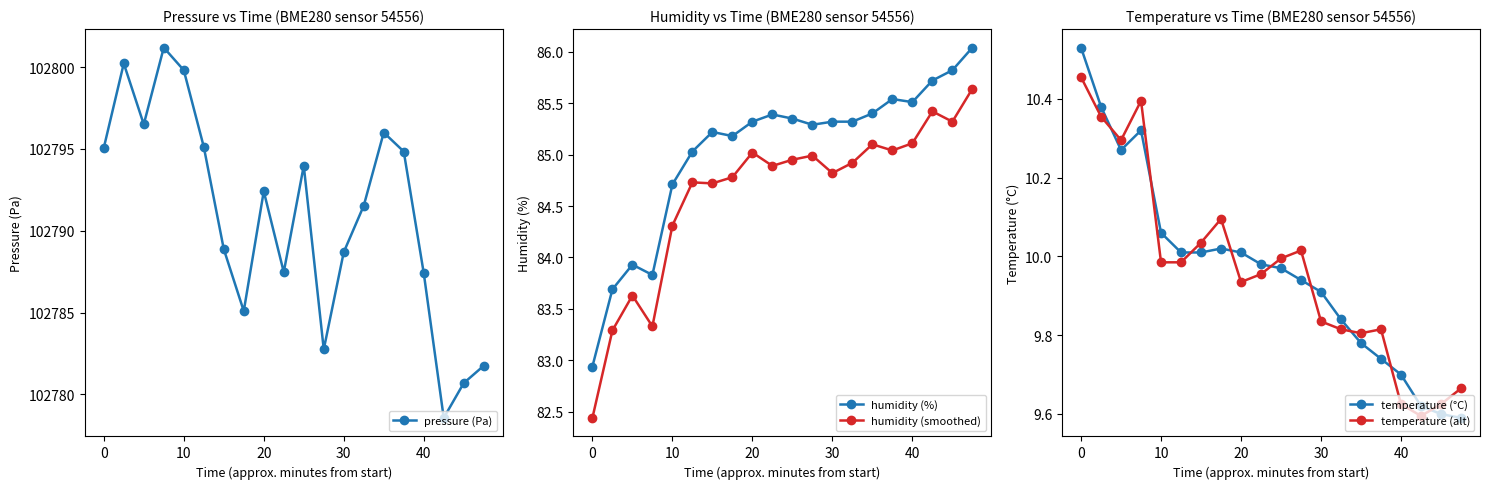

What is the average value of the humidity (smoothed) series?

84.6